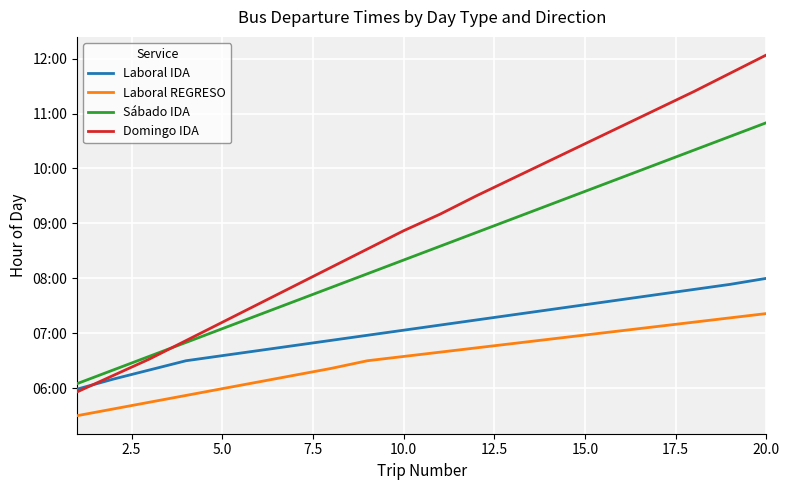

List the series in order of their overall mean, lowest first.

Laboral REGRESO, Laboral IDA, Sábado IDA, Domingo IDA